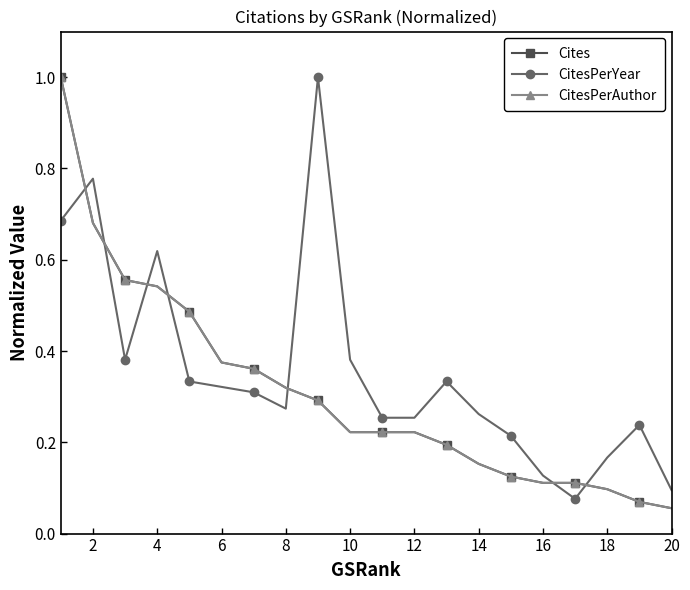

Does the chart have visible grid lines?

No